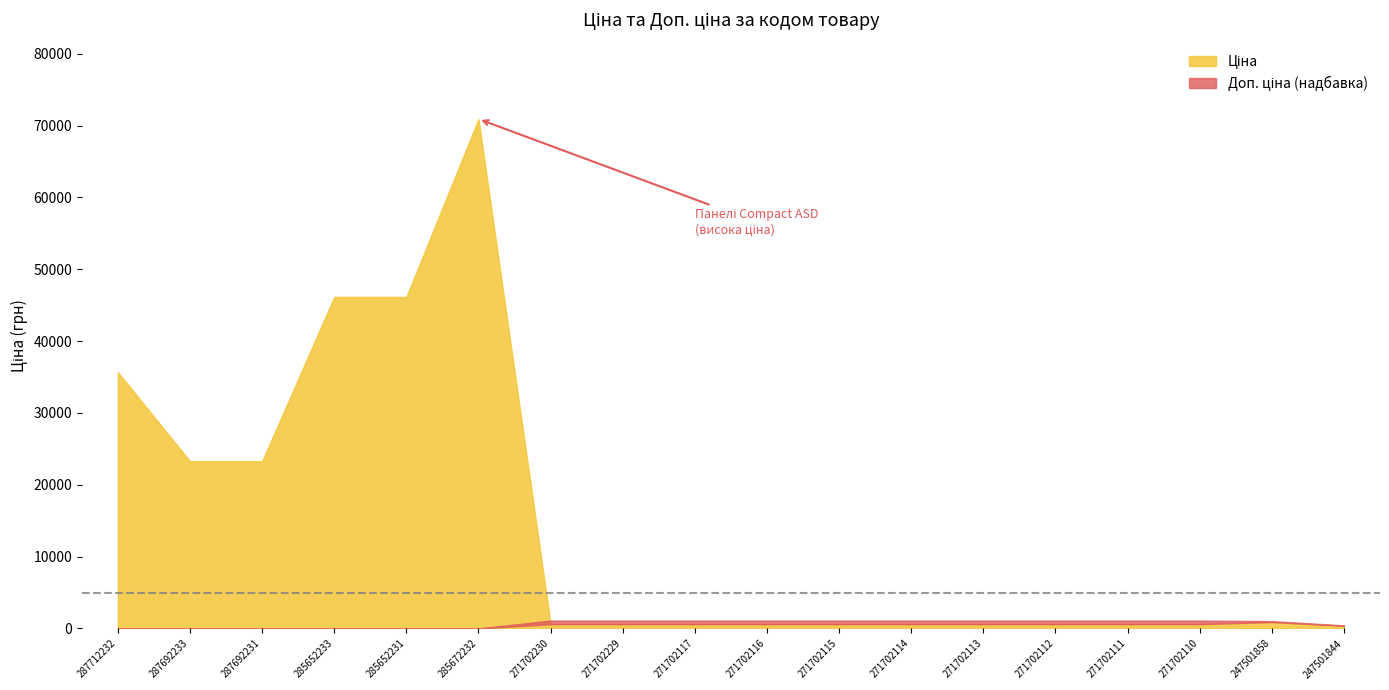

What is the label of the 11th point from the left?

271702115